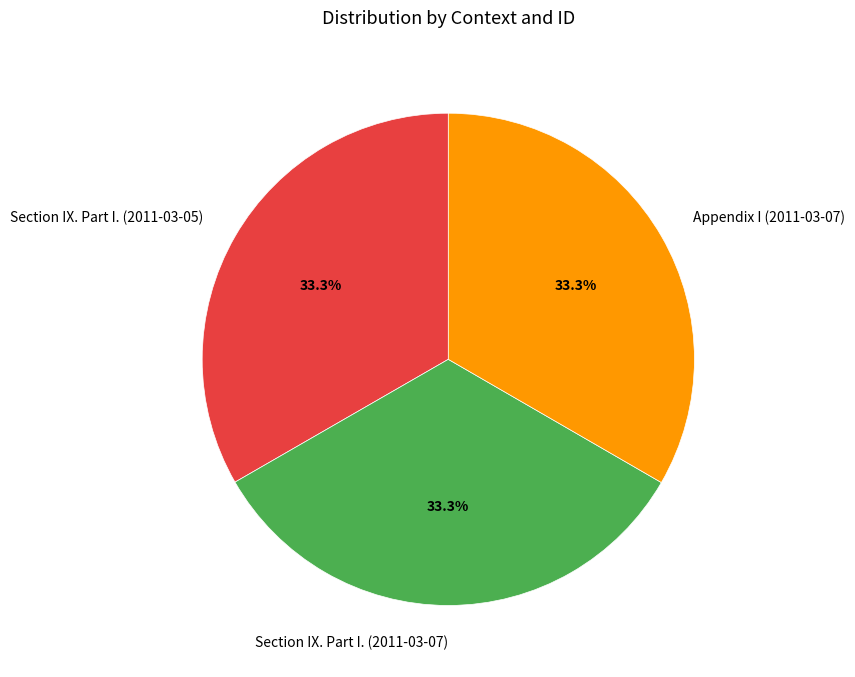

What percentage is the Appendix I (2011-03-07) slice, to the nearest percent?

33%